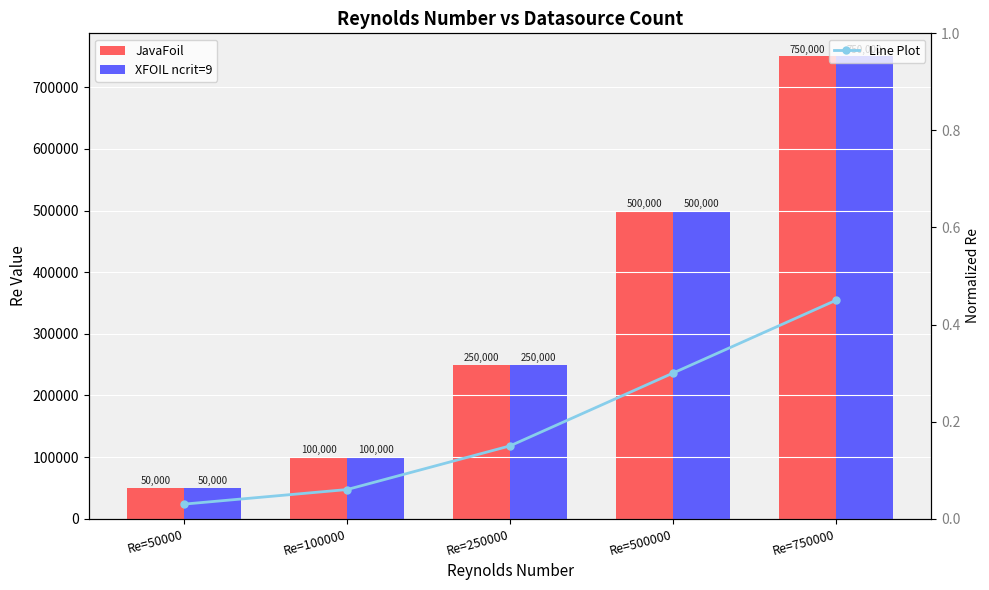

At which category does the chart reach its peak across all series?

Re=750000